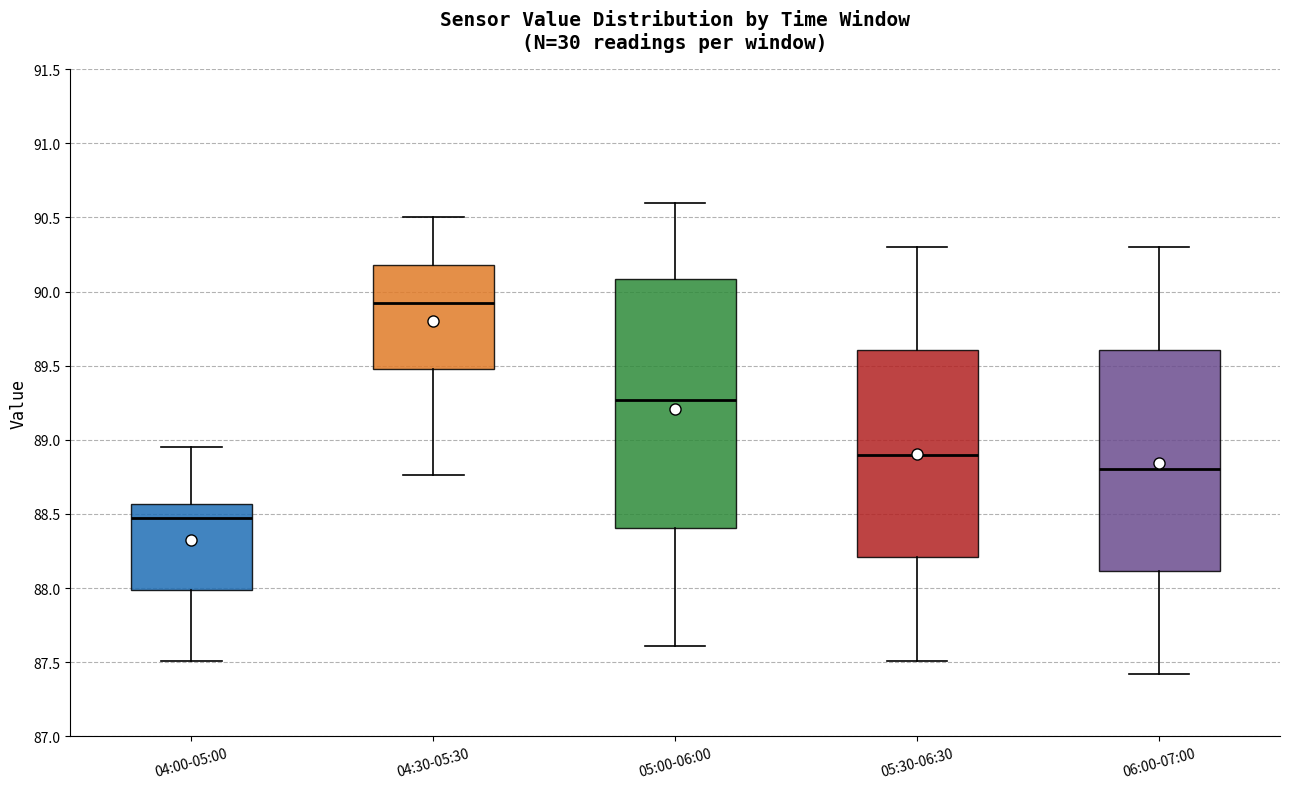

Reading left to right, transcribe this box plot: for each box, give where its median line is, the range the box spans, and where its two whiskers end, as read against the y-axis. The values are not printed on the chart, so give them approximately, as read against the axis.

04:00-05:00: median 88.45, box 88.00 to 88.55, whiskers 87.50 to 88.95
04:30-05:30: median 89.90, box 89.50 to 90.20, whiskers 88.75 to 90.50
05:00-06:00: median 89.25, box 88.40 to 90.10, whiskers 87.60 to 90.60
05:30-06:30: median 88.90, box 88.20 to 89.60, whiskers 87.50 to 90.30
06:00-07:00: median 88.80, box 88.10 to 89.60, whiskers 87.40 to 90.30